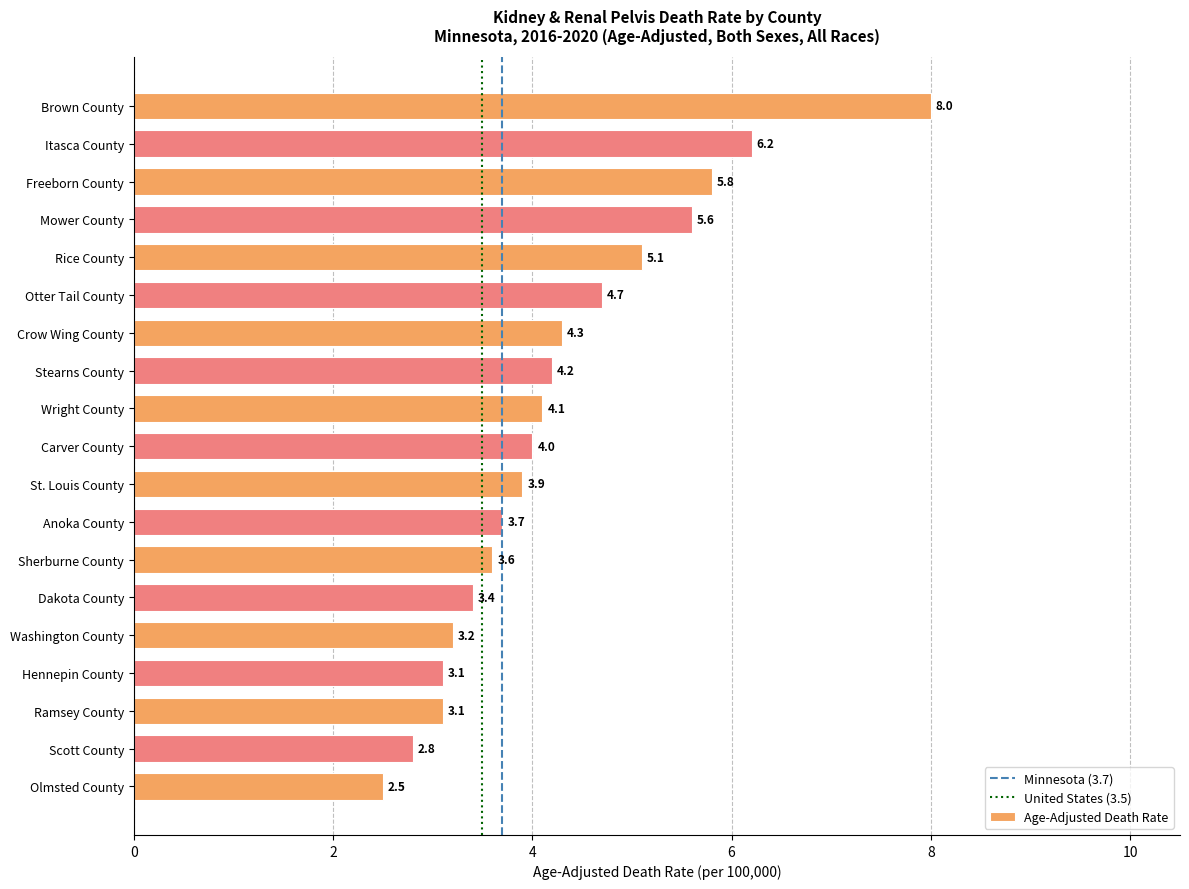

The chart shows a value of 8.0 at Brown County. True or false?

True